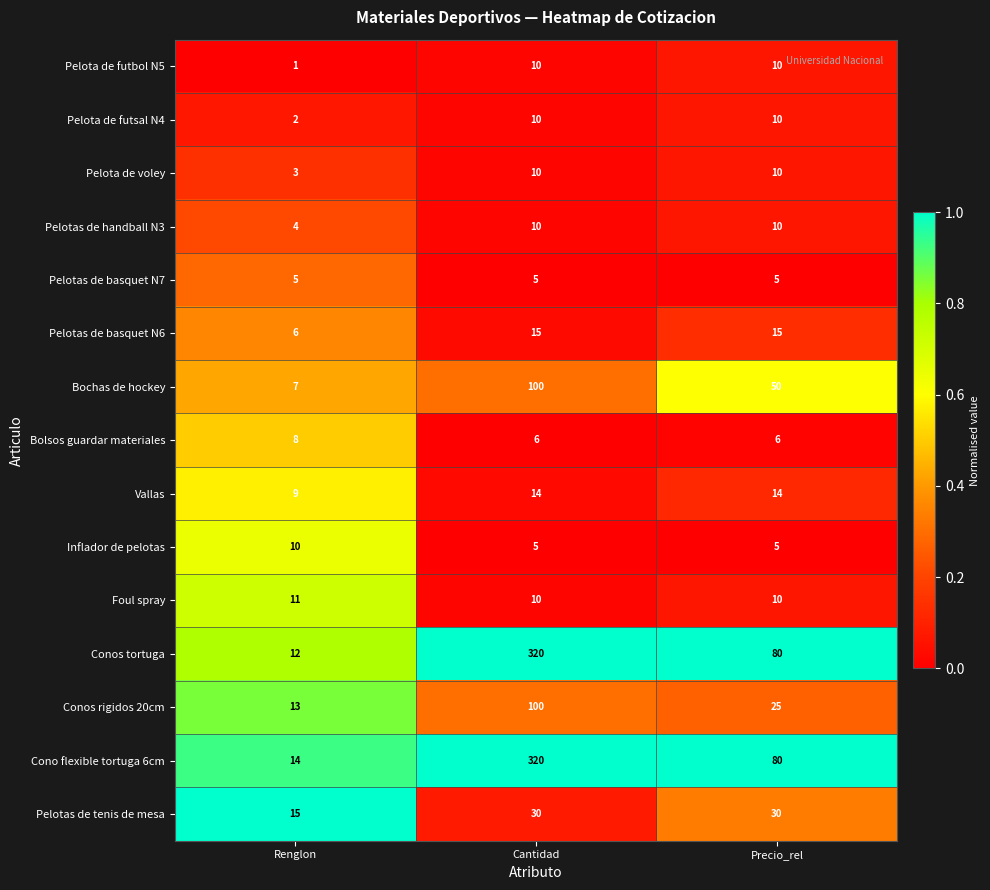

Is it true that Conos tortuga equals 80 at Precio_rel?

True